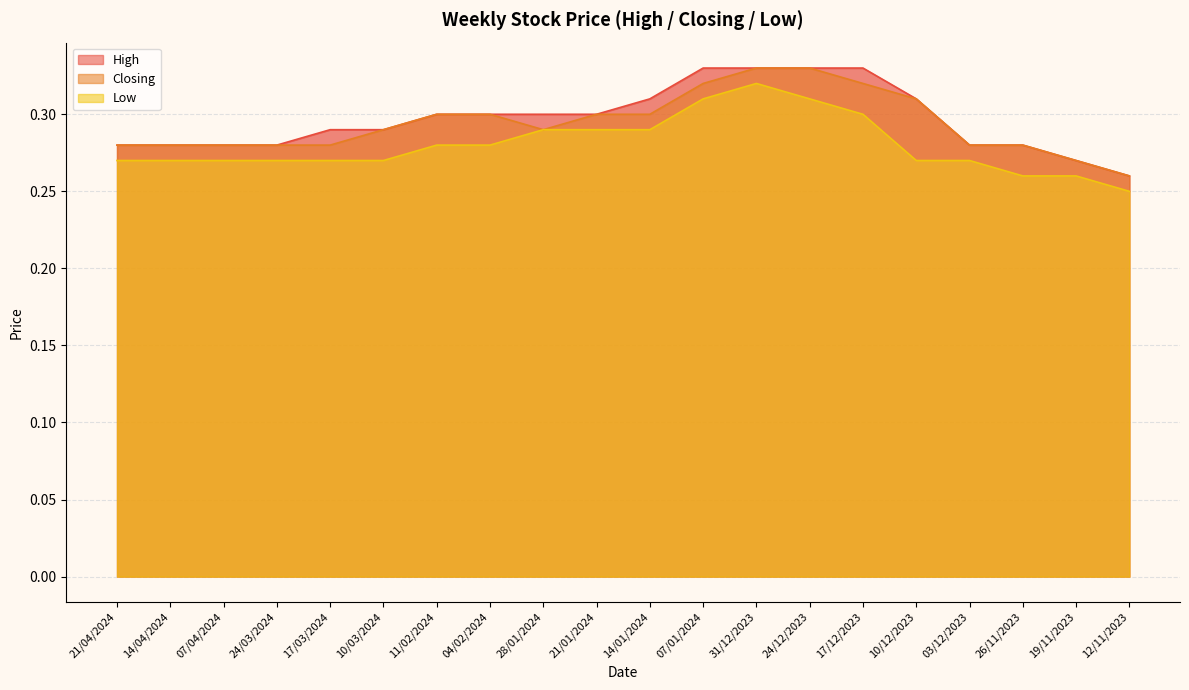

What is the value of the Closing point at the 14th from the left?

0.3